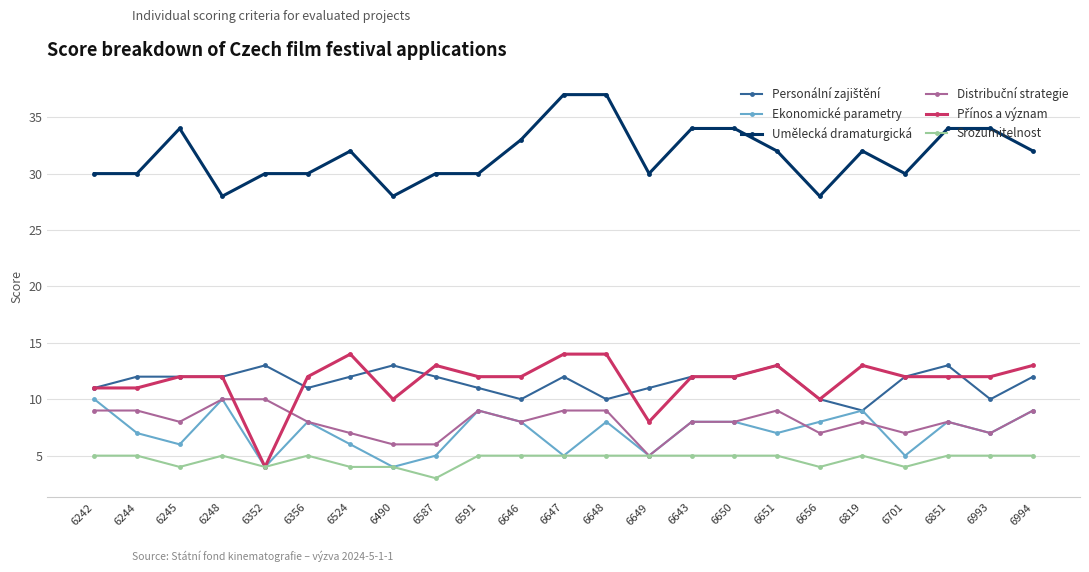

What is the spread (max minus min) of values at 6248?

23